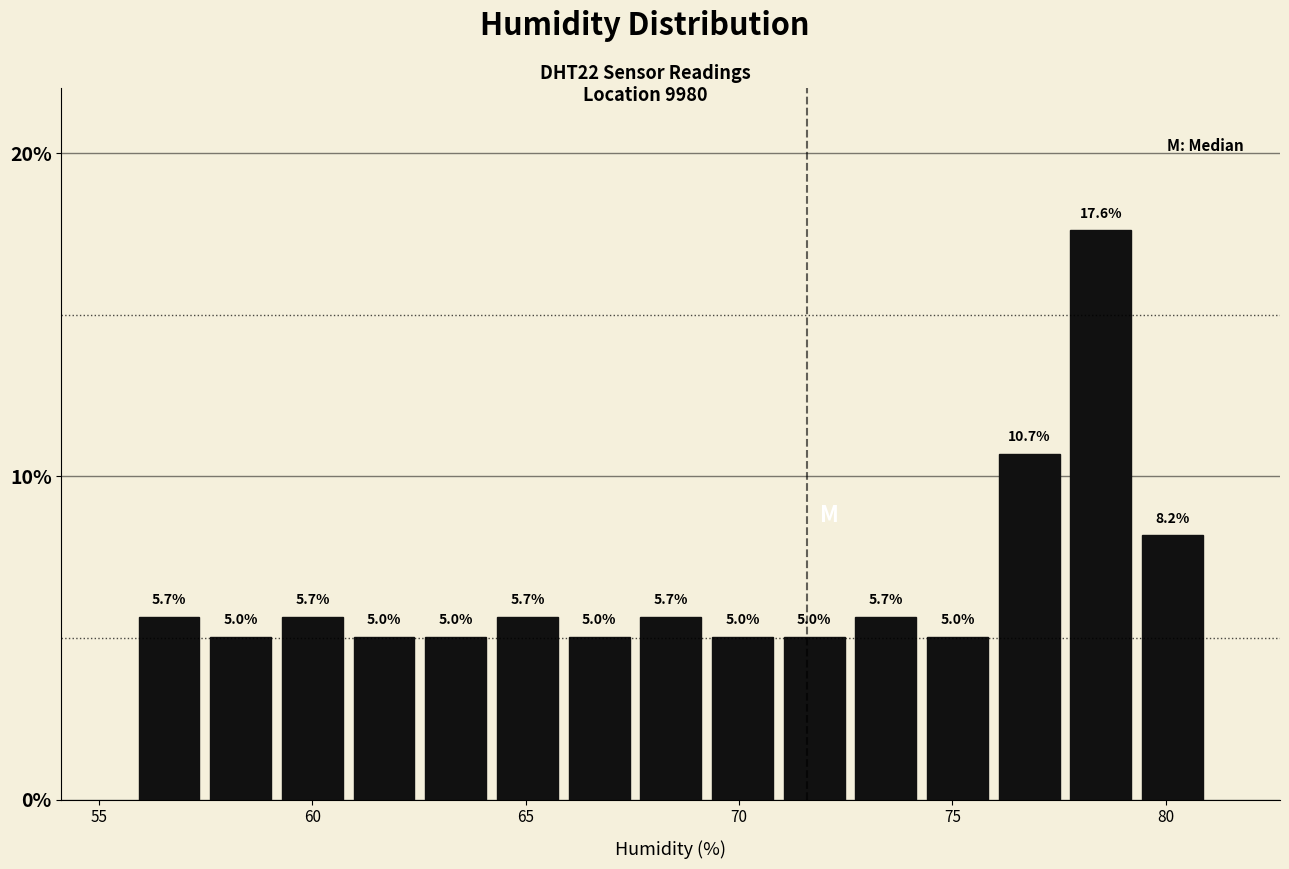

Read against the x-axis, roughly where is the centre of the tallest bar?

78.5